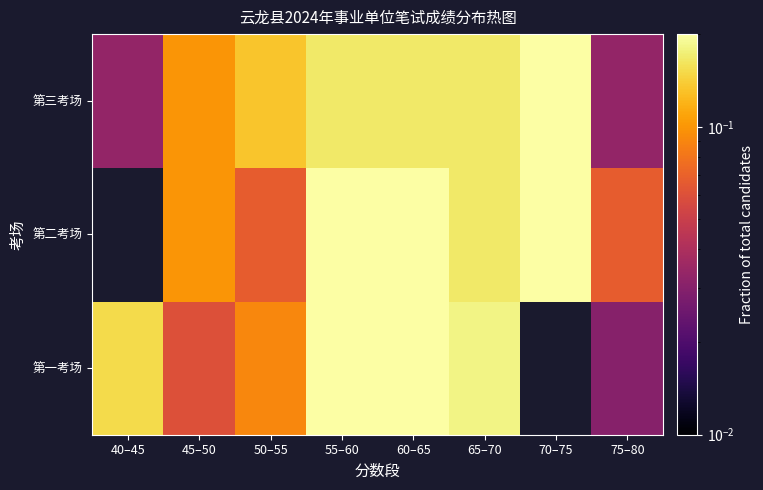

Which series changed the most between 40–45 and 55–60?

第三考场